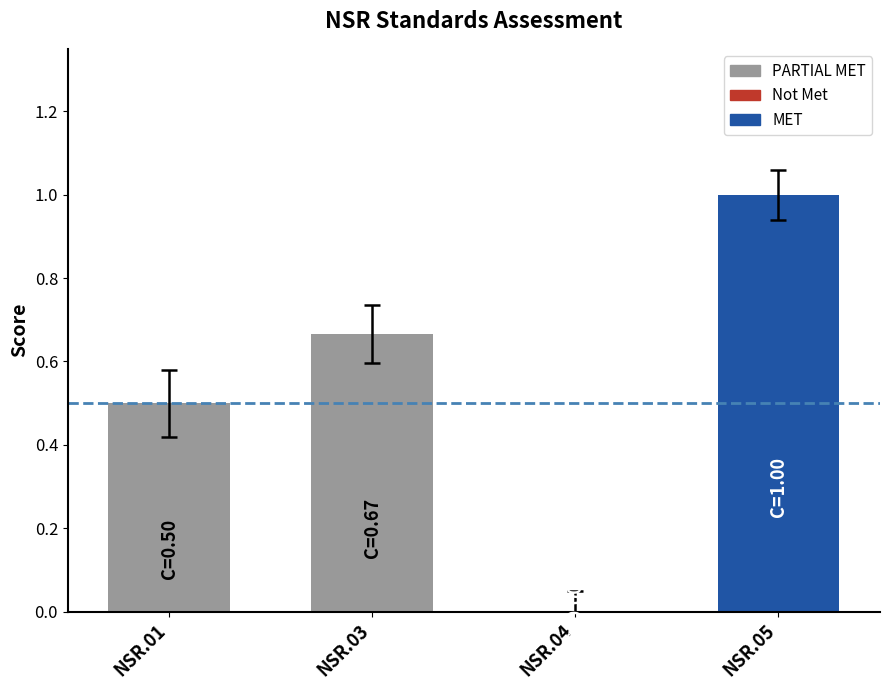

What value does the data have at NSR.05?

1.0